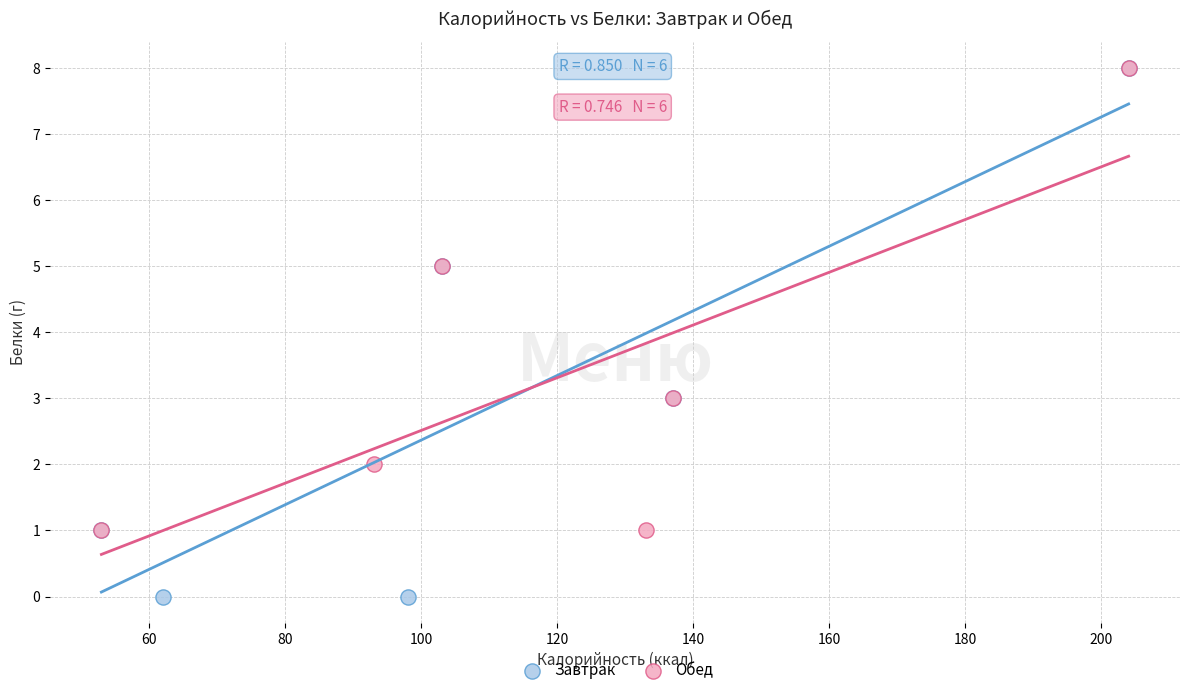

Which series has the widest spread of Y values?

Завтрак